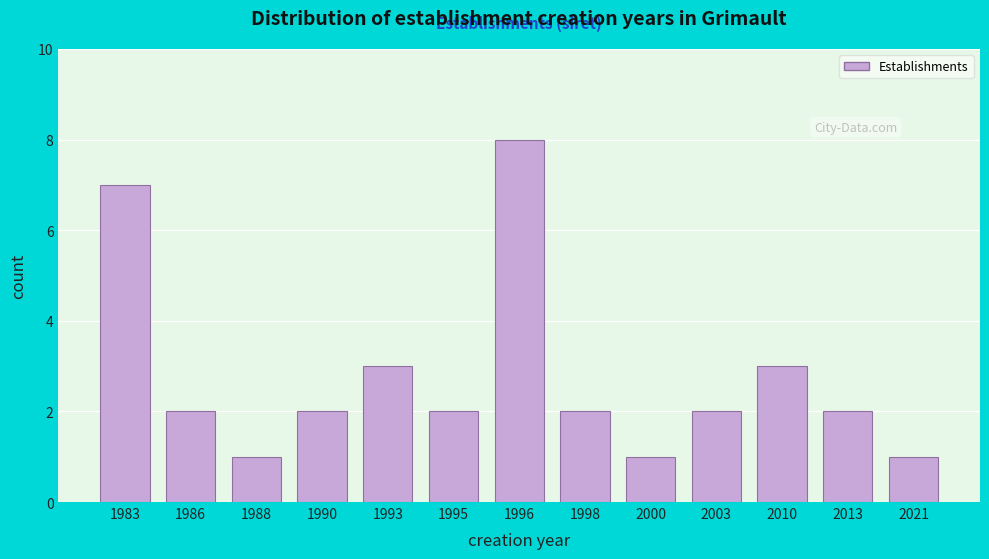

Reading left to right, transcribe all the data shown in this chart.

1983=7	1986=2	1988=1	1990=2	1993=3	1995=2	1996=8	1998=2	2000=1	2003=2	2010=3	2013=2	2021=1